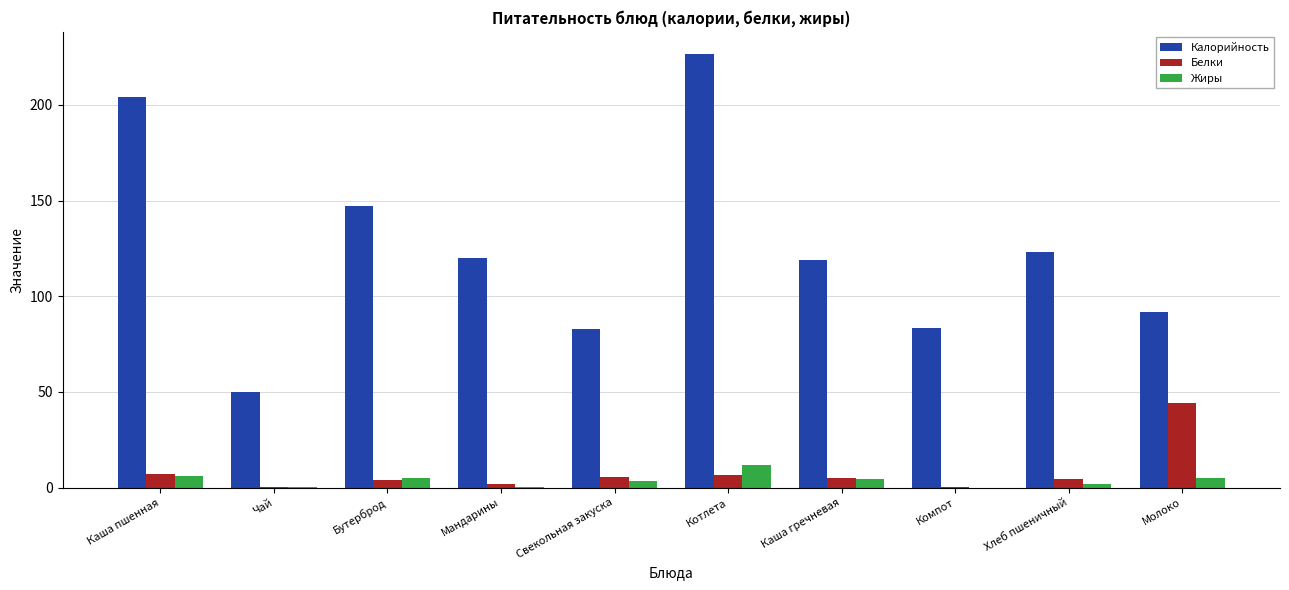

Is the value of Калорийность at Хлеб пшеничный greater than the value of Жиры at Свекольная закуска?

Yes